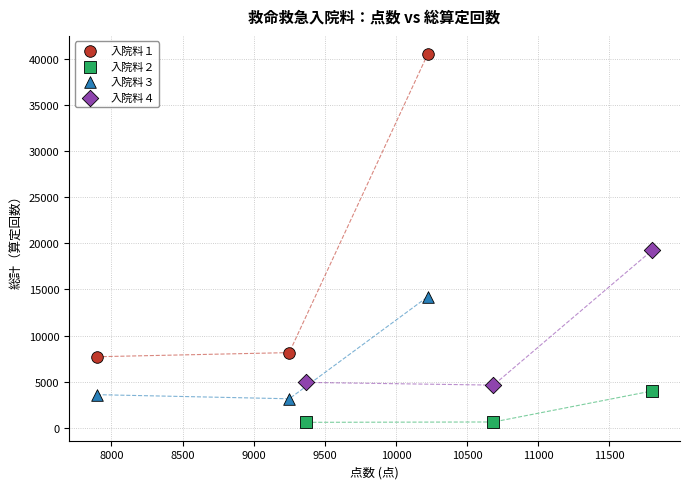

Which series has the widest spread of Y values?

入院料１